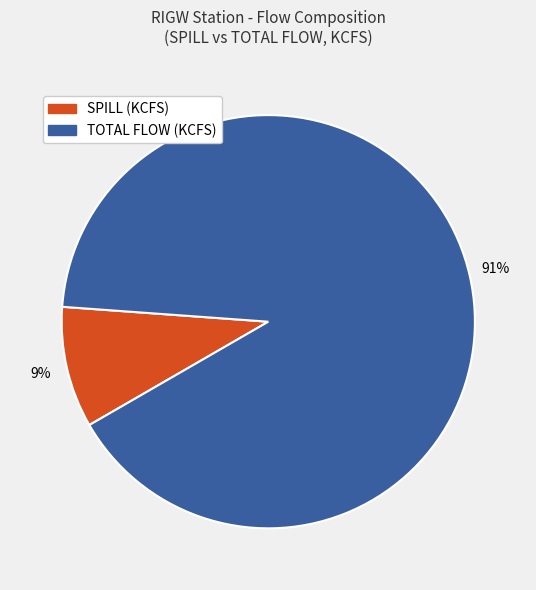

To the nearest percent, what is the average slice percentage?

50%